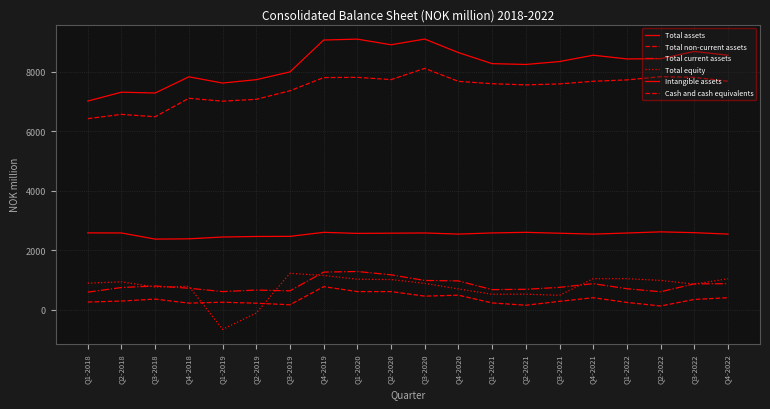

What position from the right is Q4-2019?

13